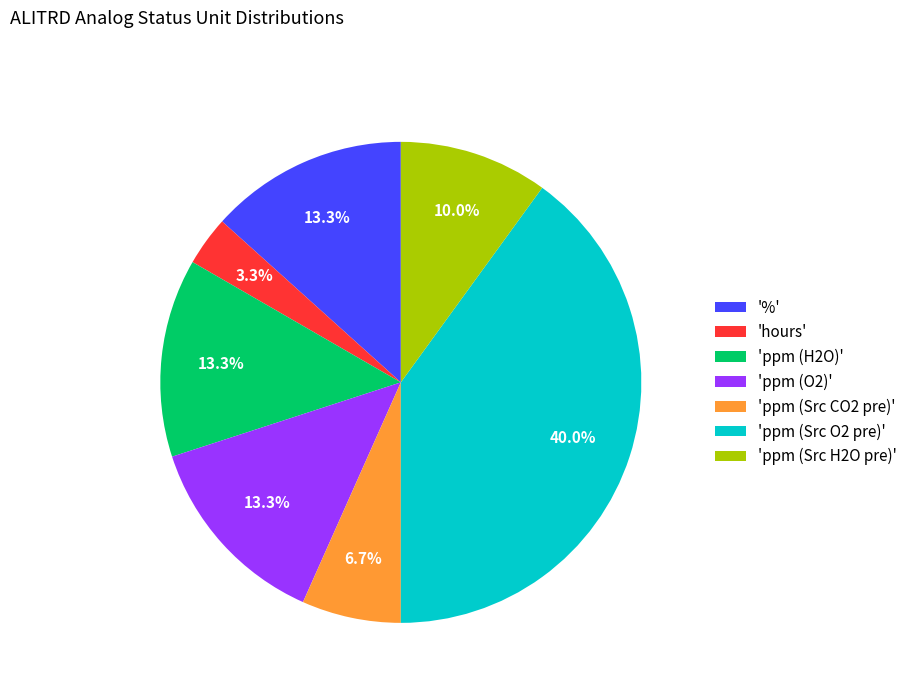

How many slices are in this pie chart?

7